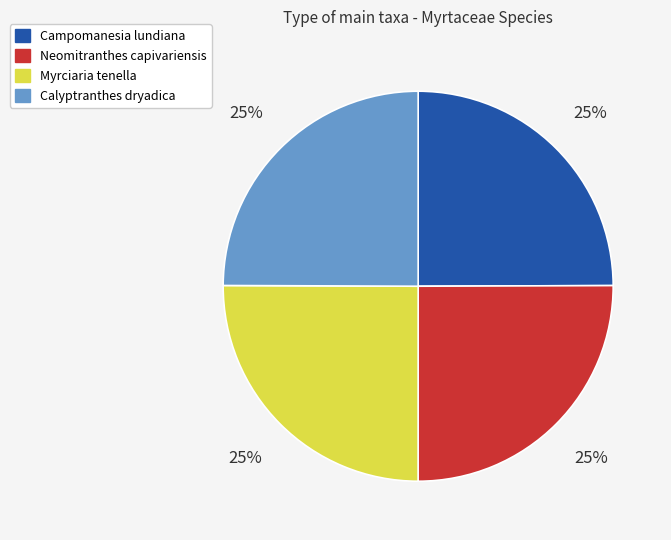

How many segments does this pie chart have?

4